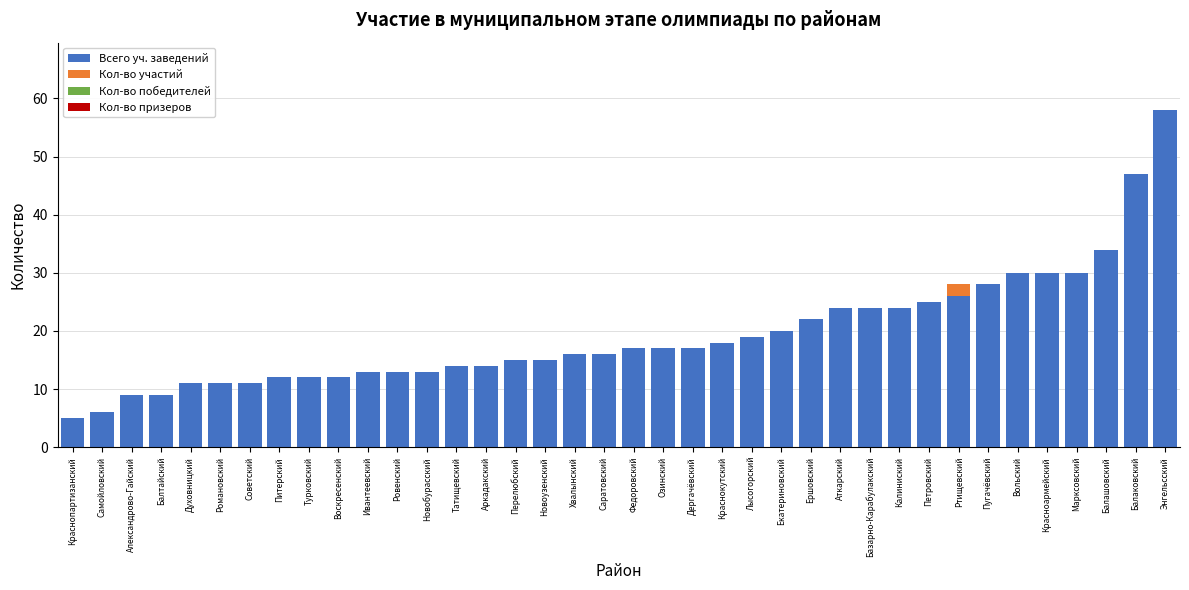

Which category has the highest value in the Всего уч. заведений series?

Энгельсский